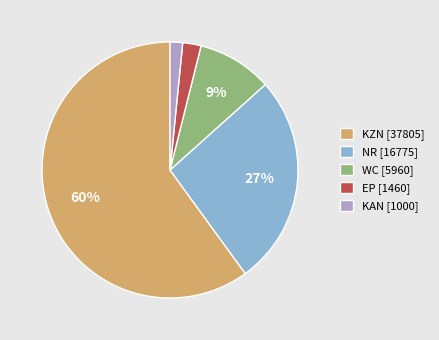

What is the largest slice in the pie chart?

KZN [37805]